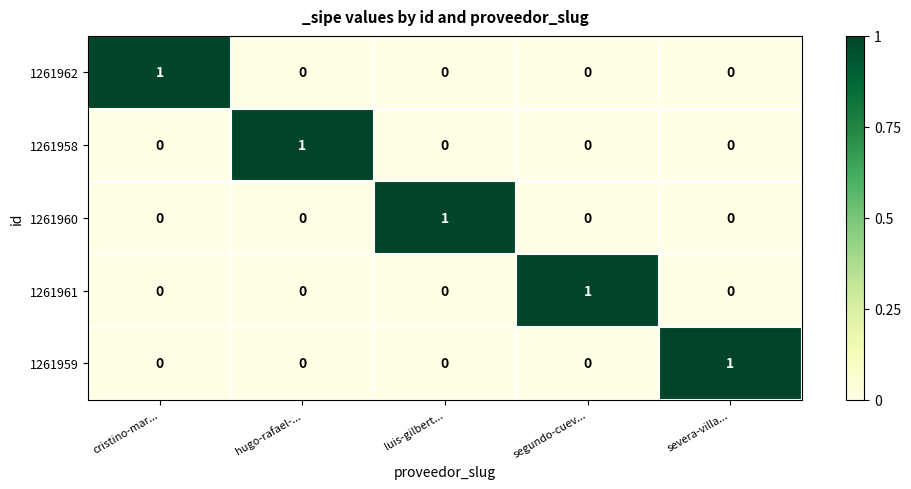

What is the greatest value displayed?

1